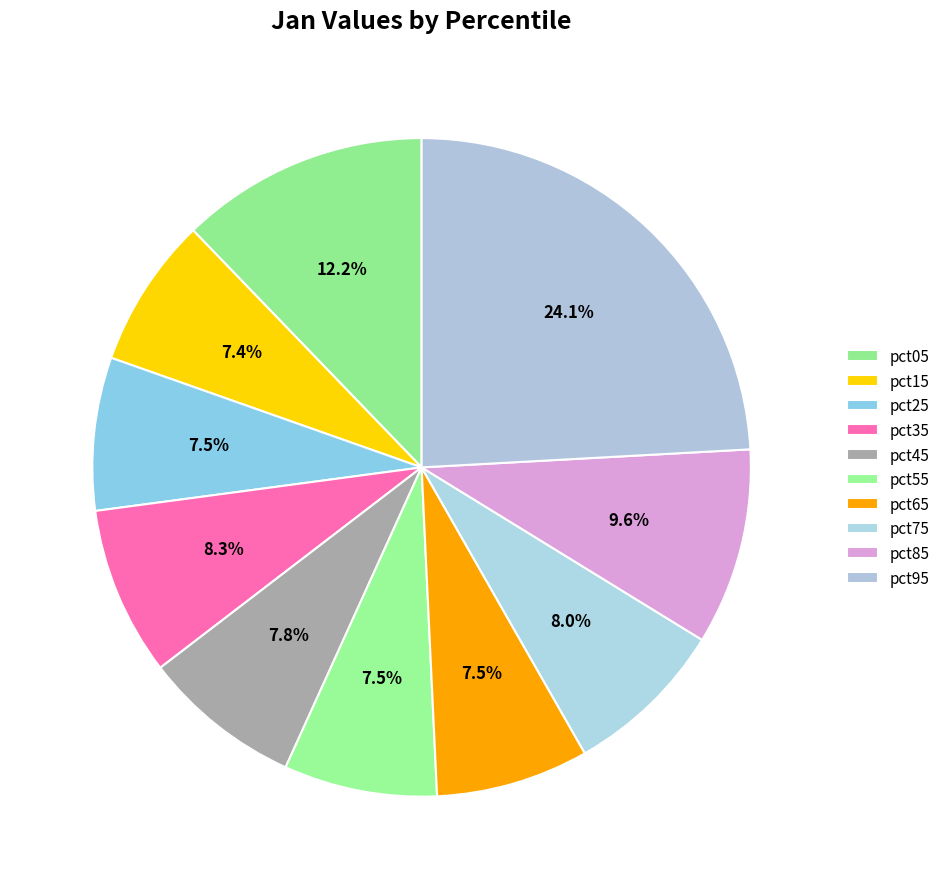

Rank the categories by value from lowest to highest.

pct15, pct65, pct25, pct55, pct45, pct75, pct35, pct85, pct05, pct95